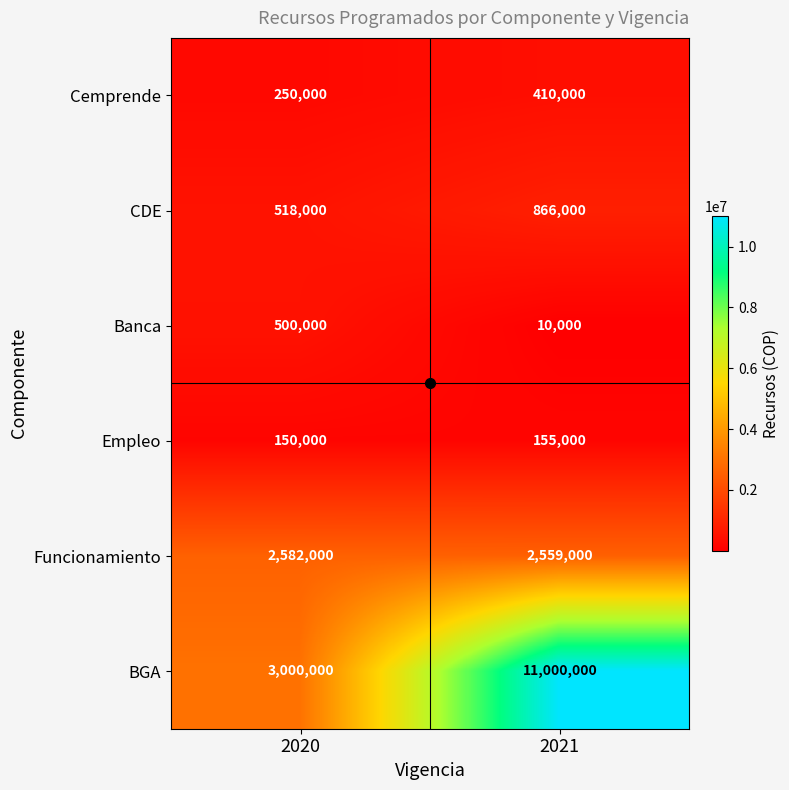

The BGA series shows 4404668 at 2020. True or false?

False